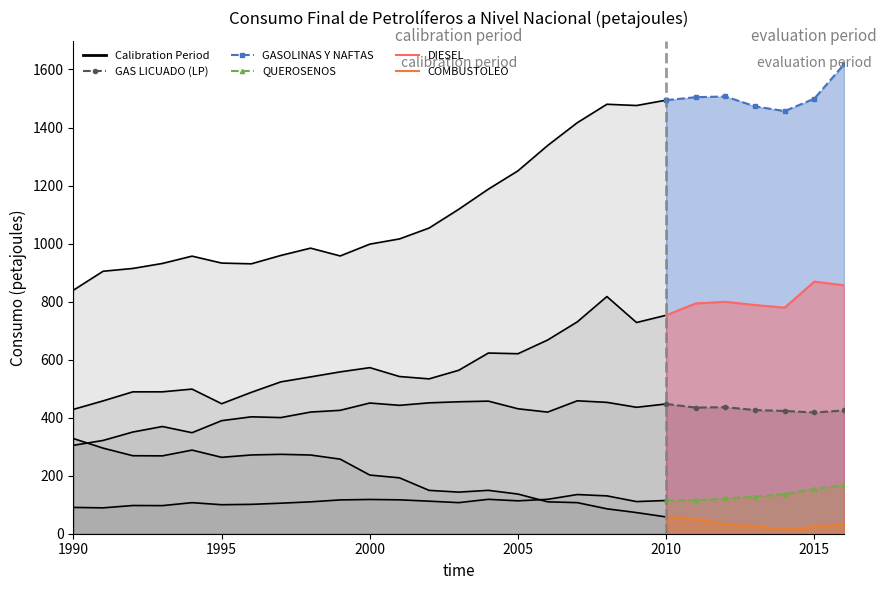

What is the sum of all COMBUSTOLEO values?

239.5